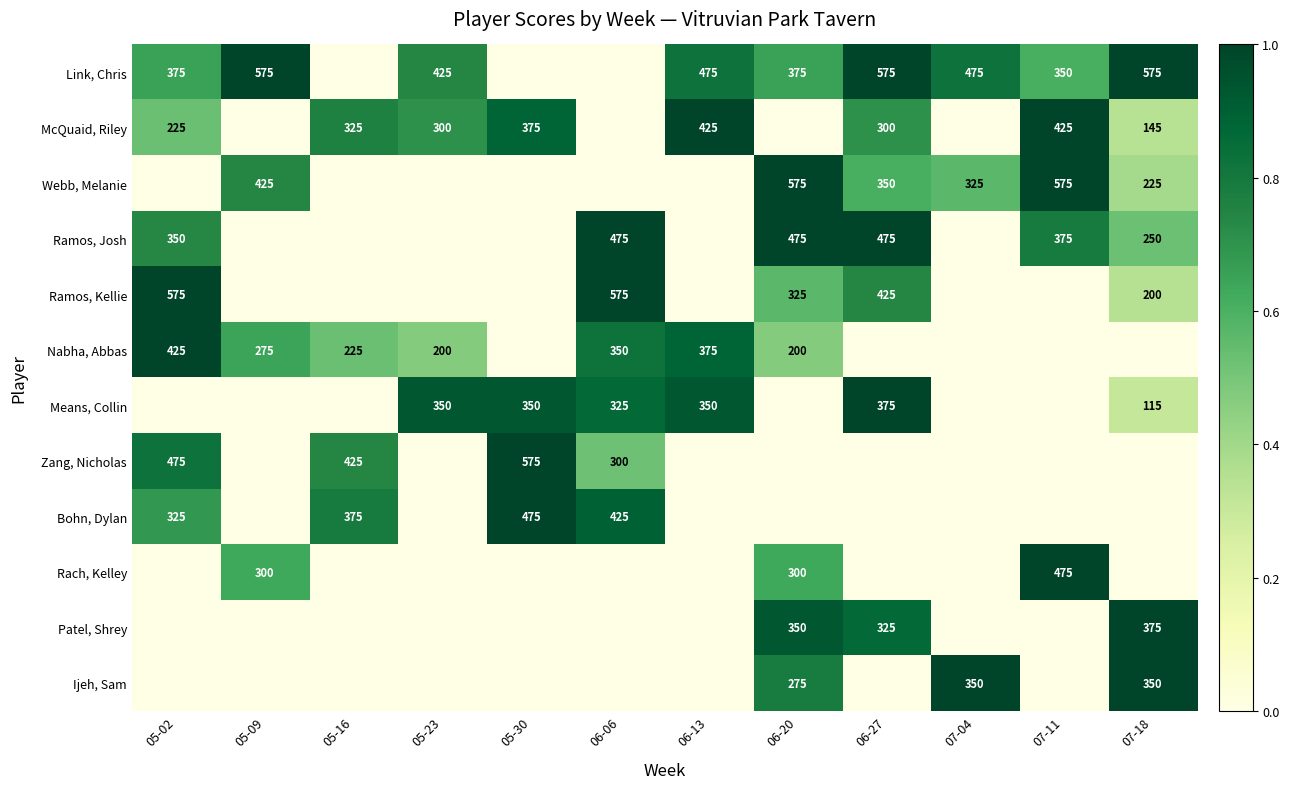

At which category is the sum across all series the highest?

06-20